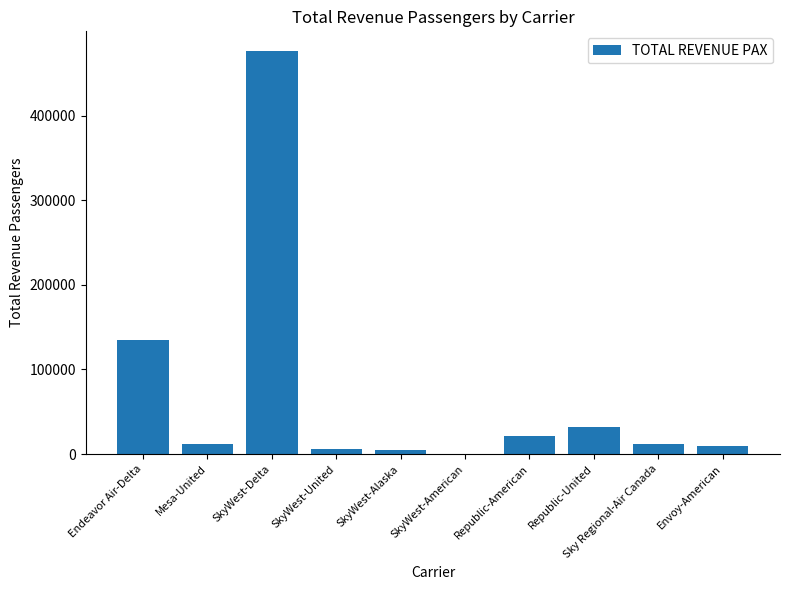

What is the sum of all values?

708528